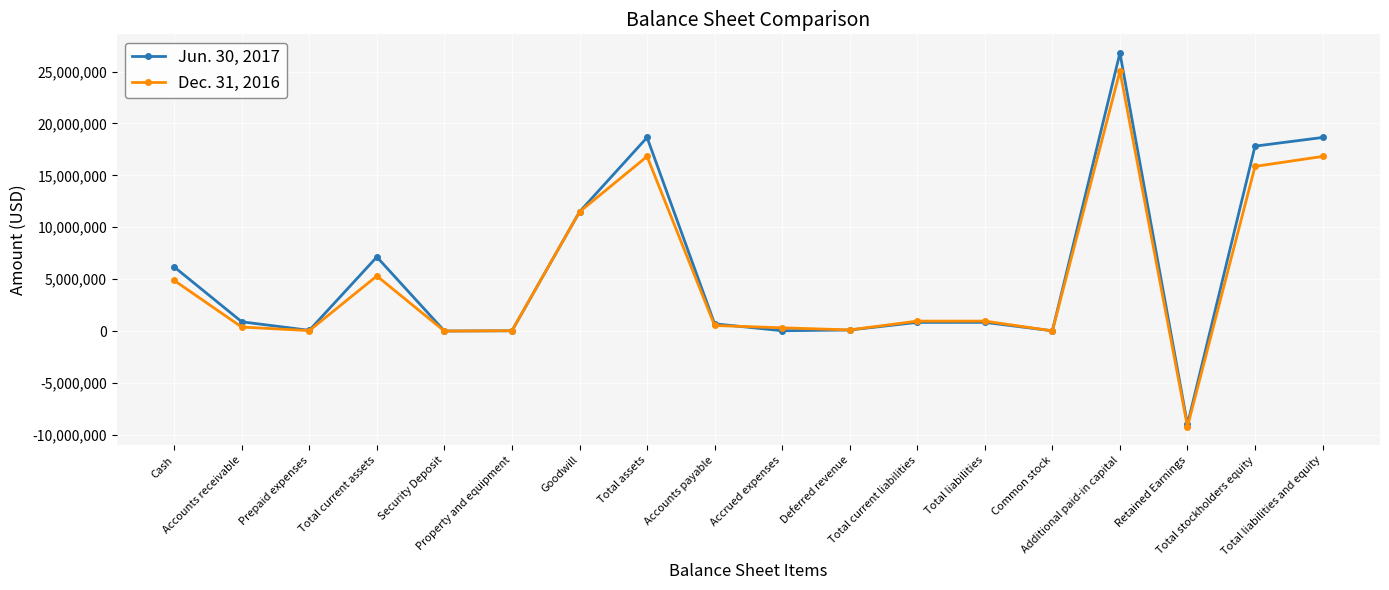

Which category has the highest value in the Dec. 31, 2016 series?

Additional paid-in capital